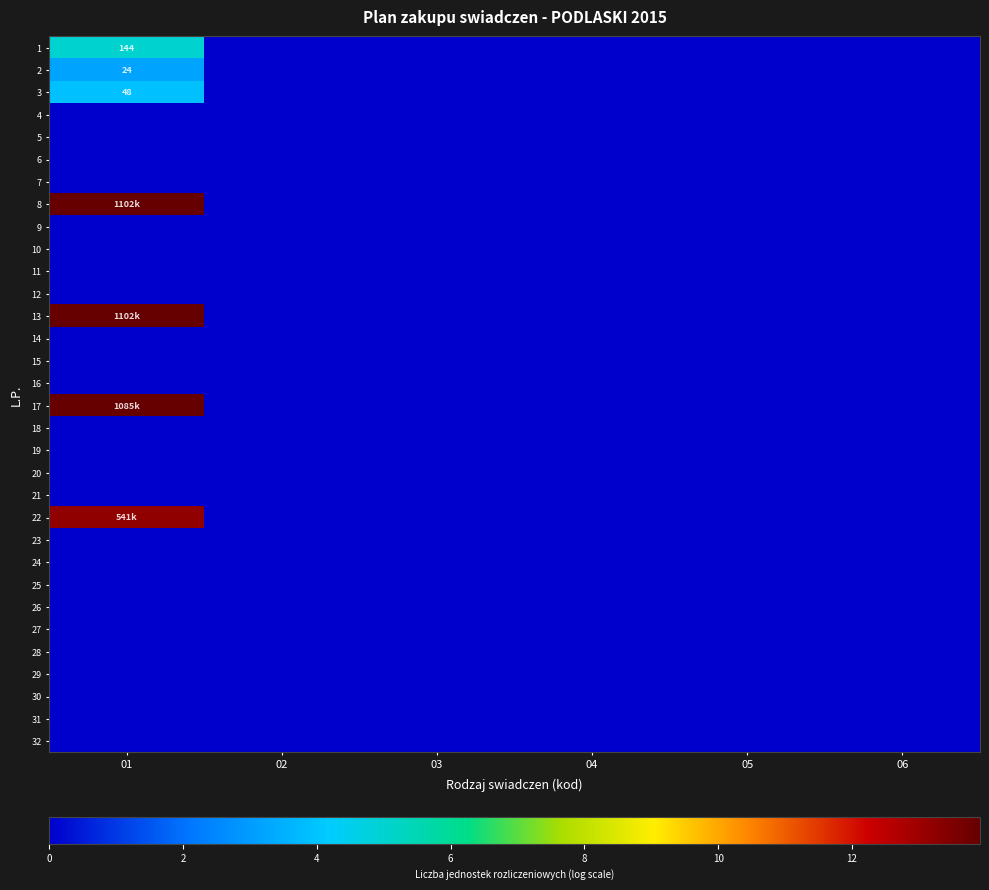

Is the value of 17 at 02 greater than the value of 25 at 05?

No